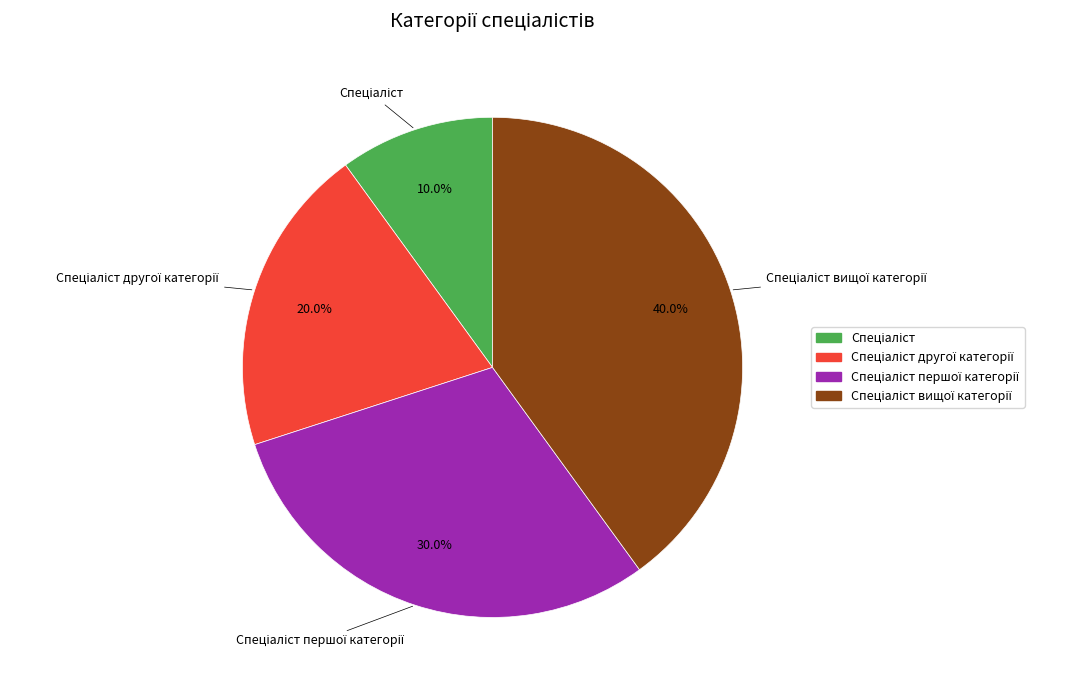

Is there any slice that represents more than half of the pie?

No